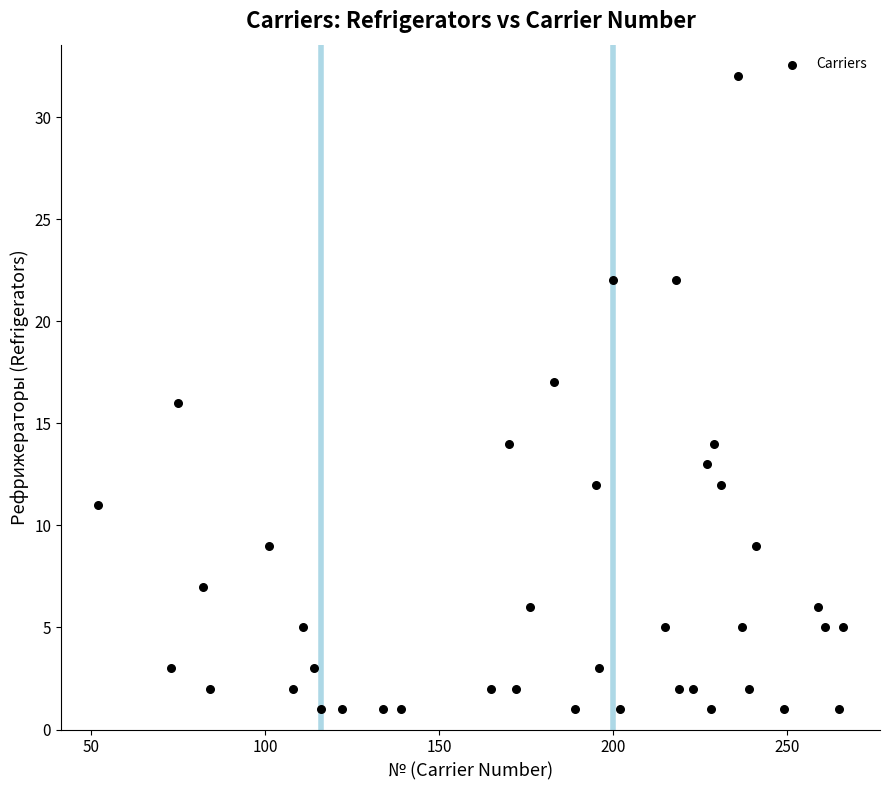

What is the range of Y values (max minus min)?

31